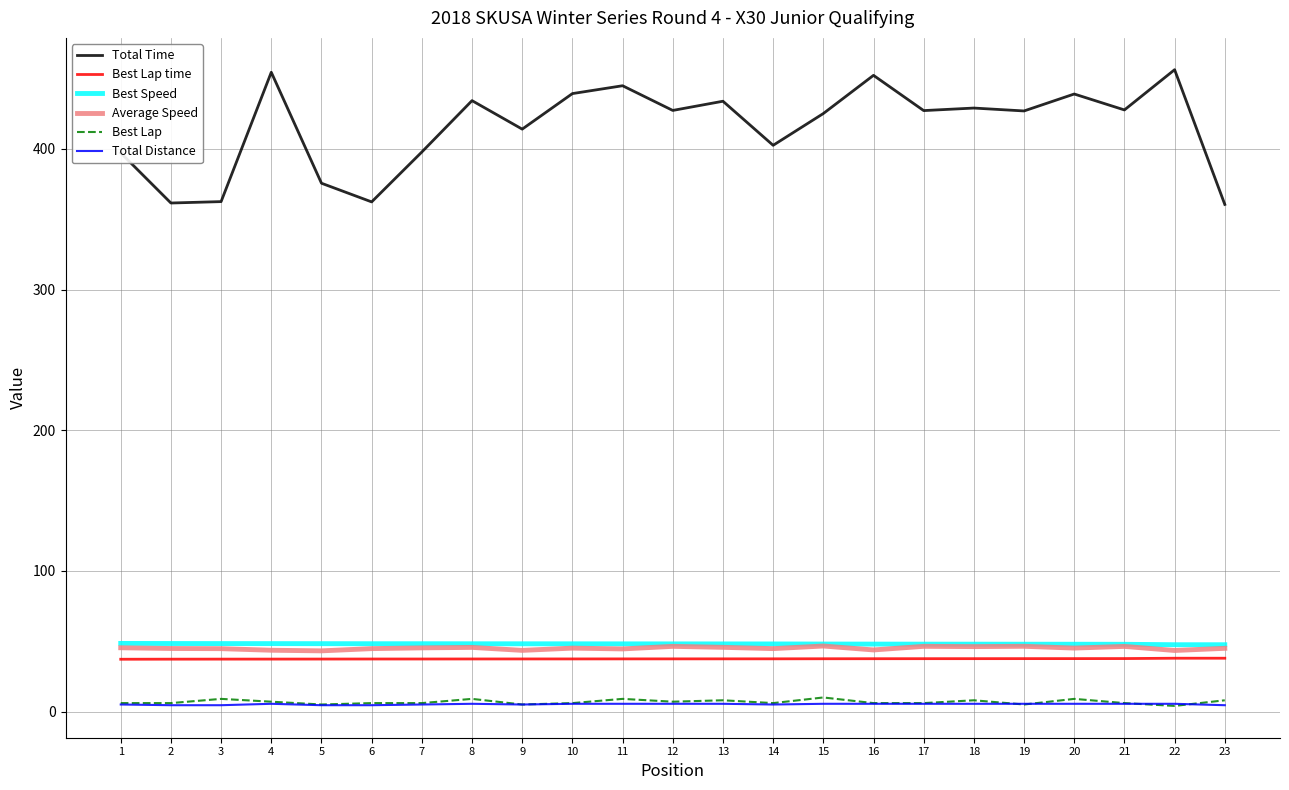

Count the number of data series in this chart.

6